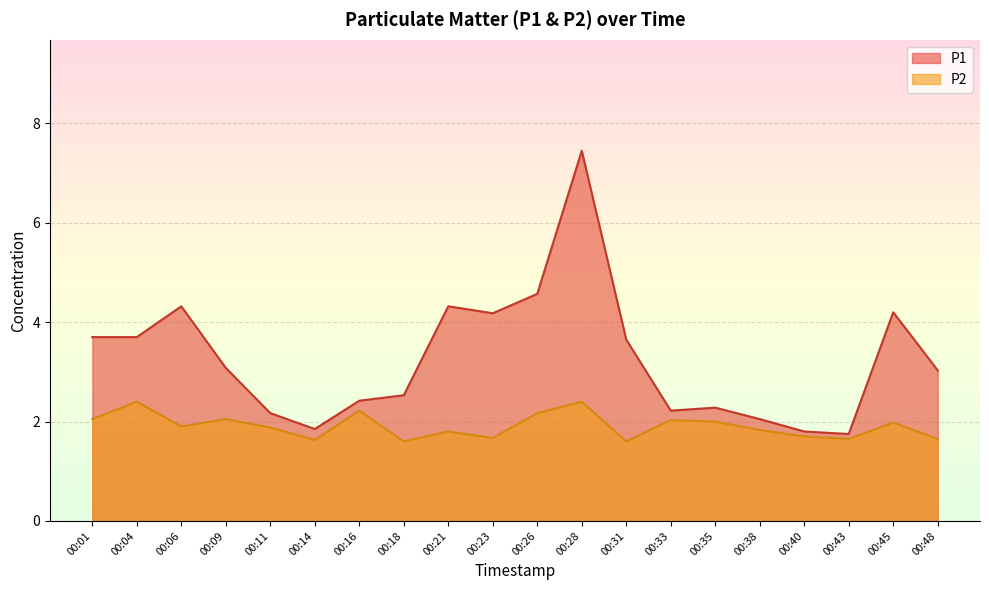

True or false: P2 has more than 2 points higher than both neighbors.

True